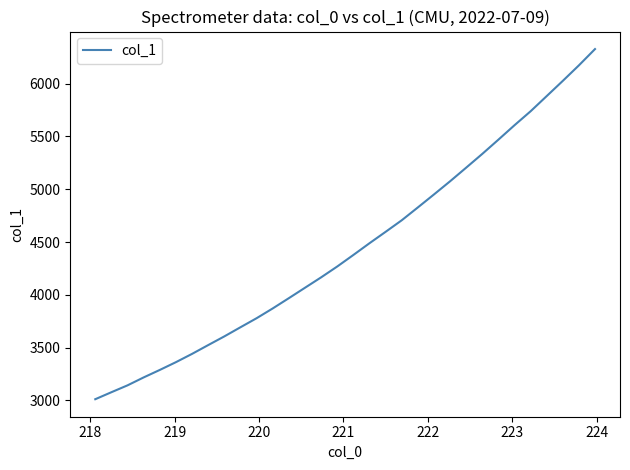

What is the minimum value shown in the chart?

3011.2